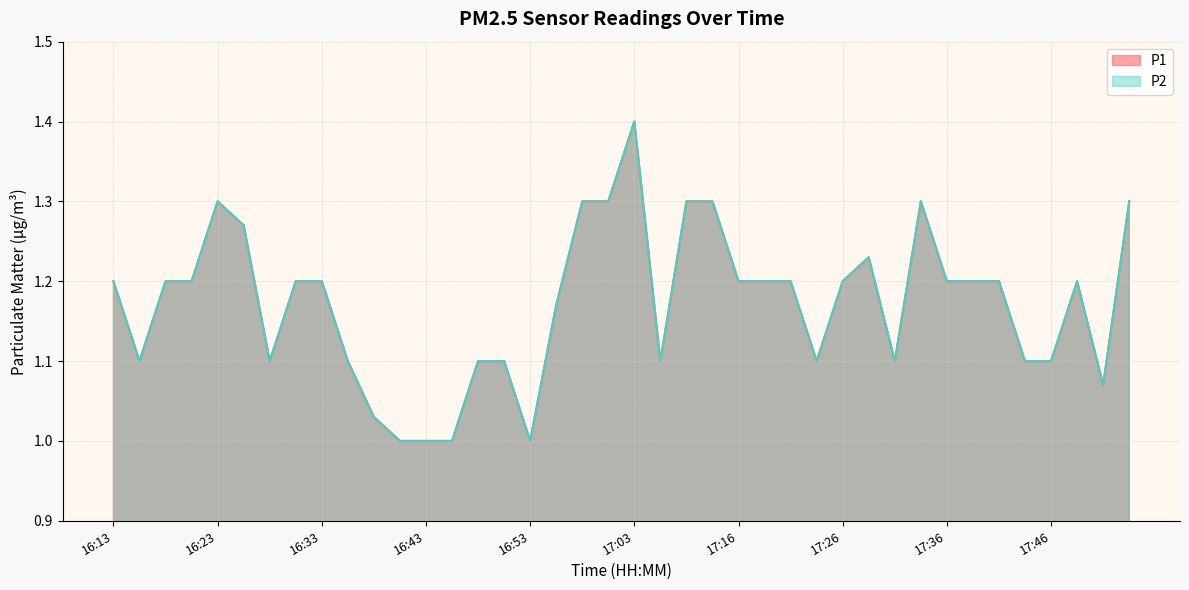

At which category is the sum across all series the highest?

17:03